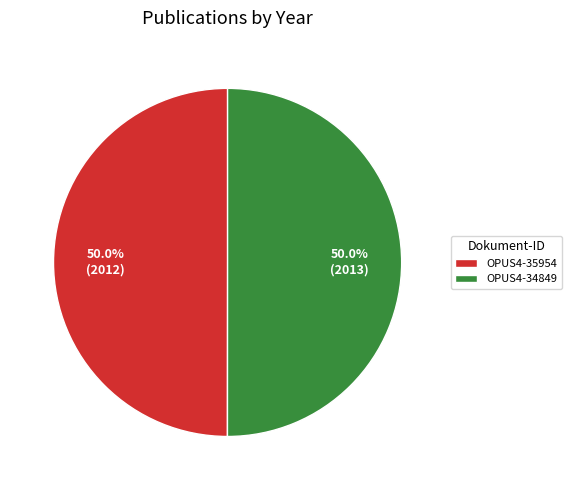

Approximately how many times larger is the value at OPUS4-35954 compared to OPUS4-34849?

1.0